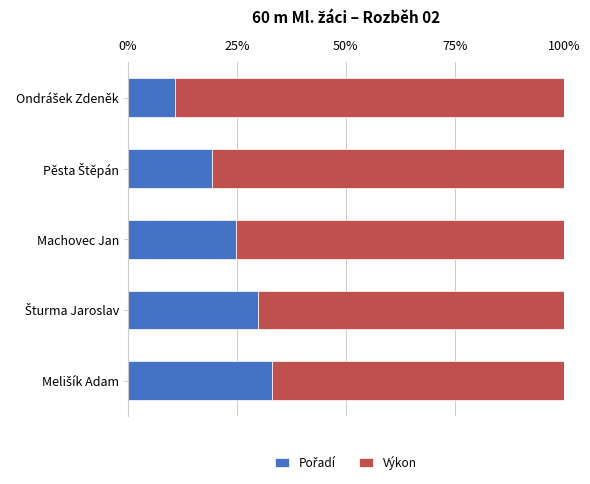

What is the total value across all series at Machovec Jan?

100.0